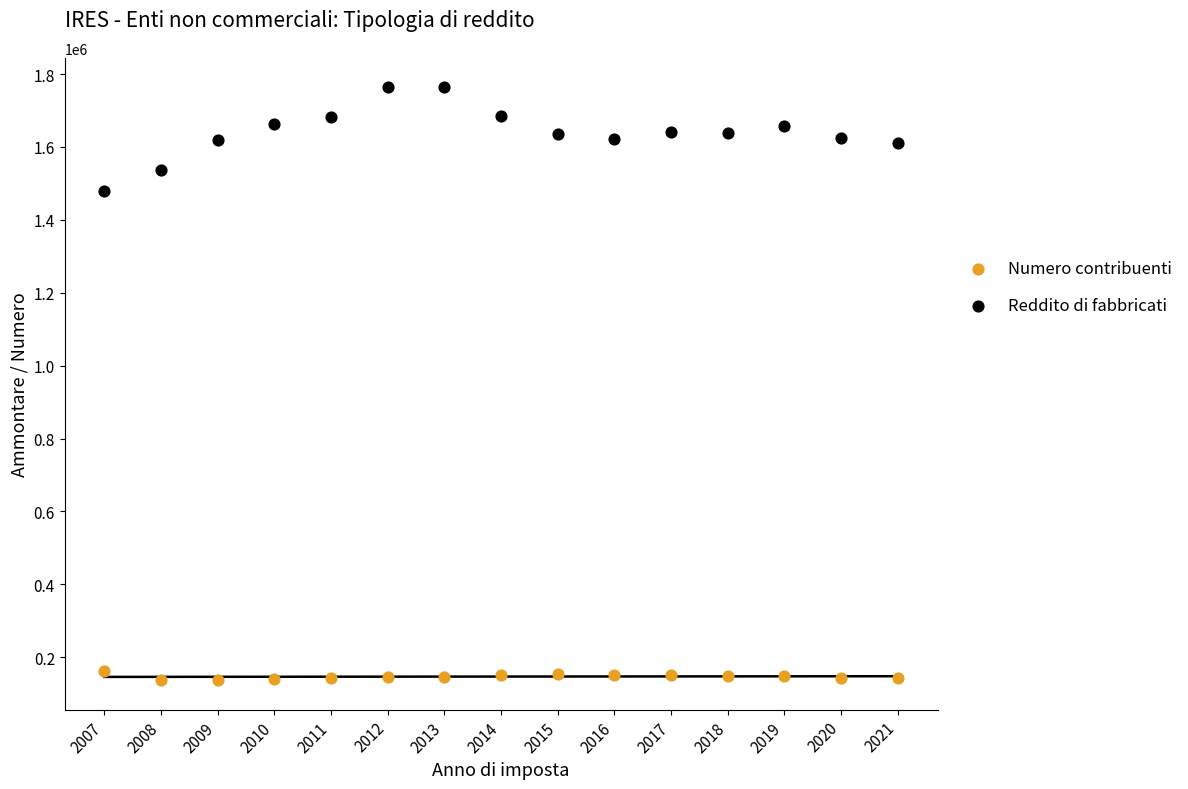

Across all data points, what is the range of X values (max minus min)?

14